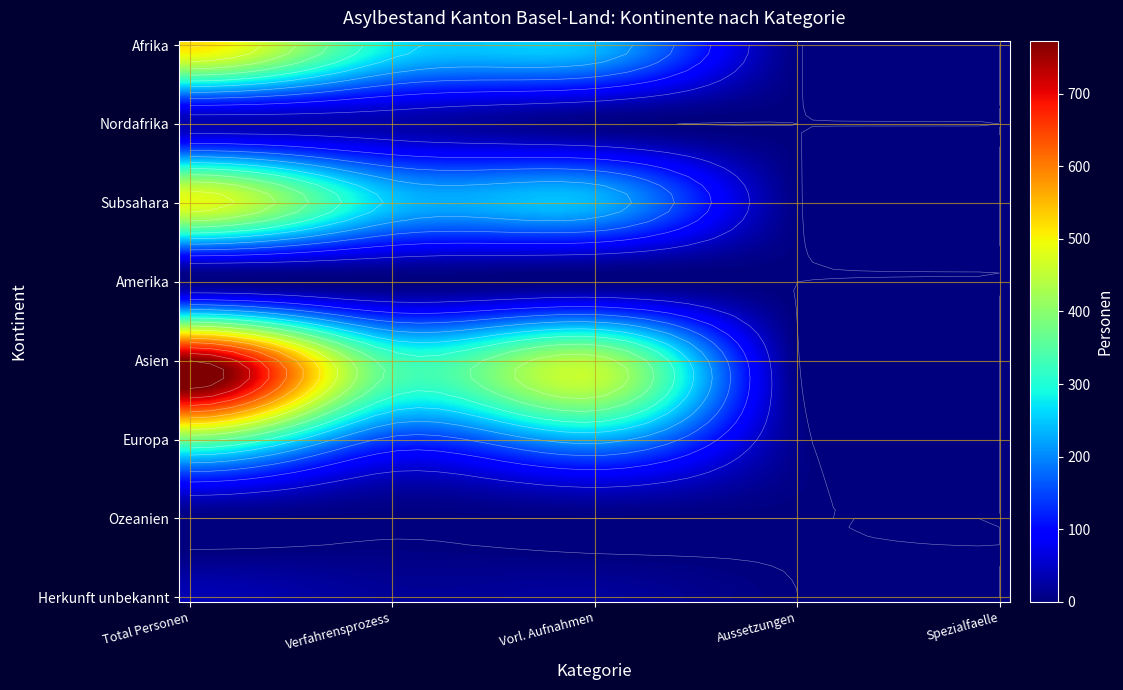

What is the difference between the maximum and second lowest values in the Afrika series?

517